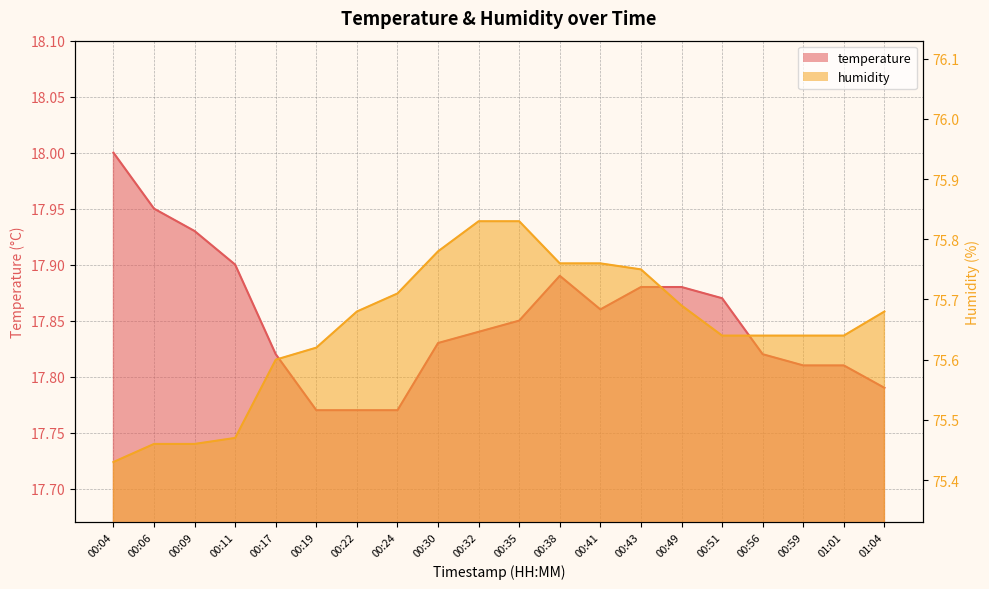

Which category has the lowest value in the humidity series?

00:04